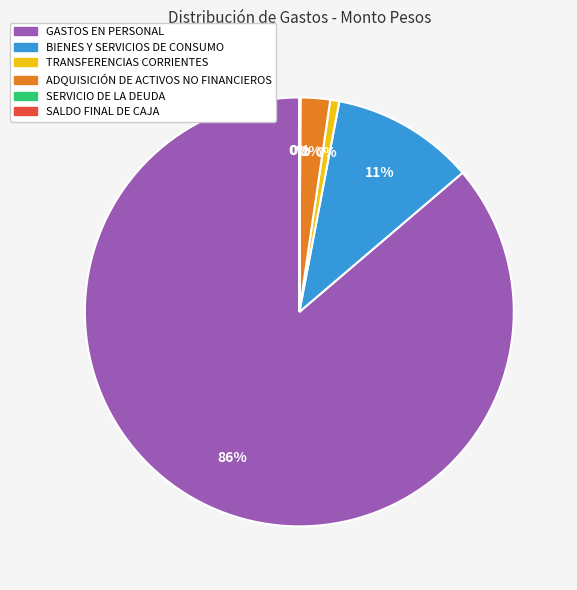

To the nearest percent, what is the combined percentage of TRANSFERENCIAS CORRIENTES and ADQUISICIÓN DE ACTIVOS NO FINANCIEROS?

3%